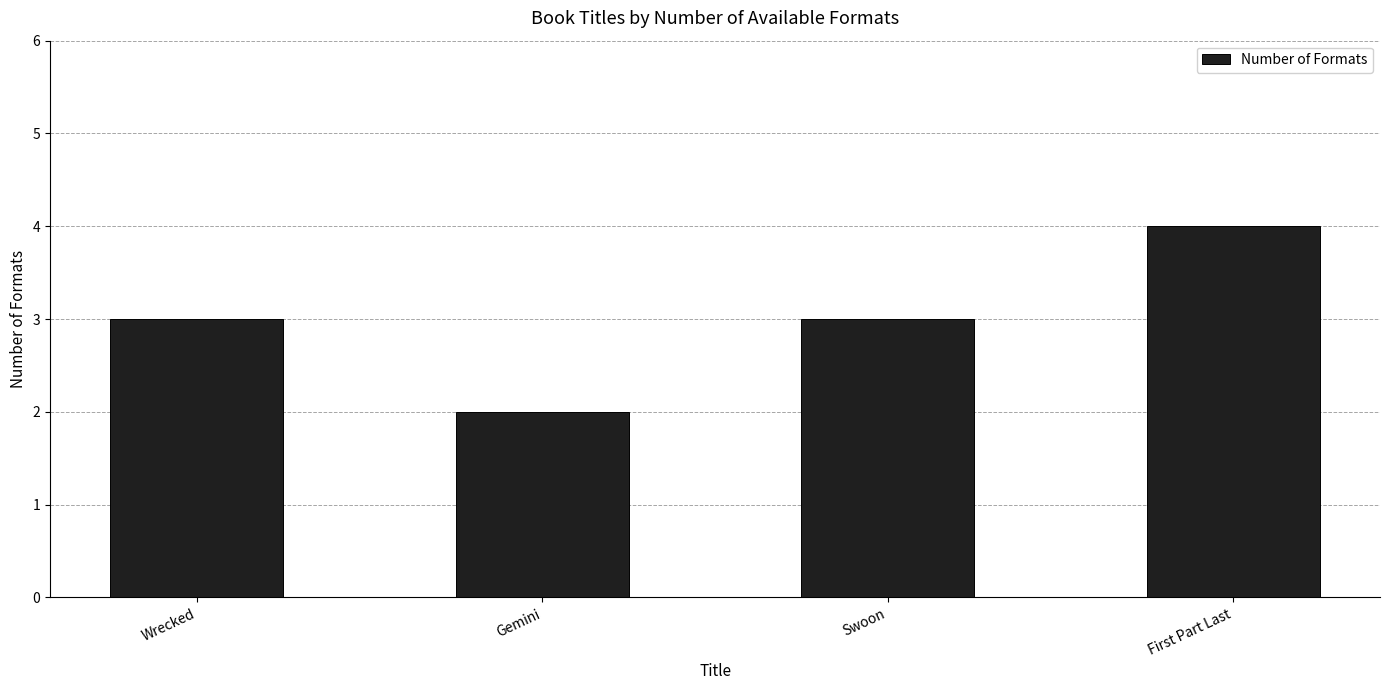

What is the difference between the values at Swoon and Gemini?

1